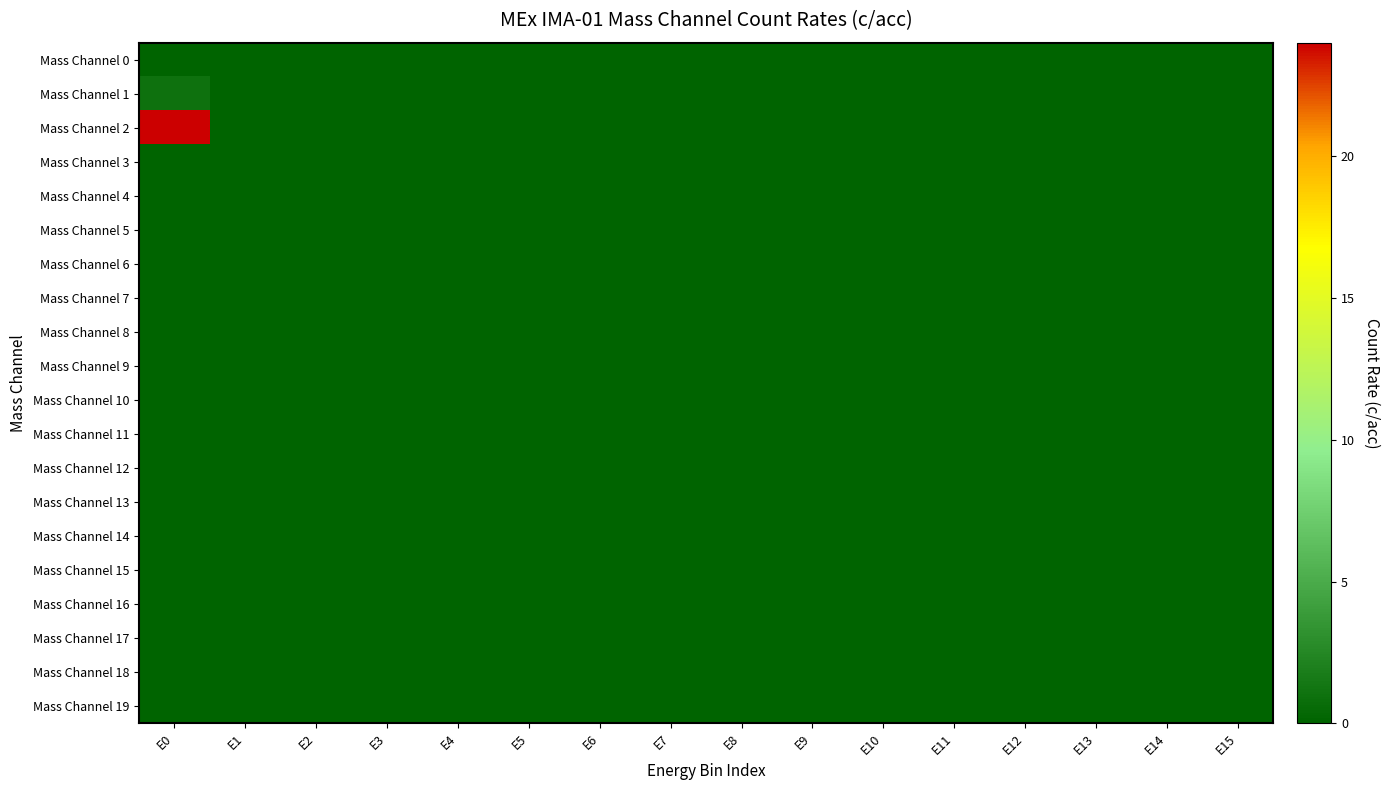

How many distinct data groups are displayed?

20